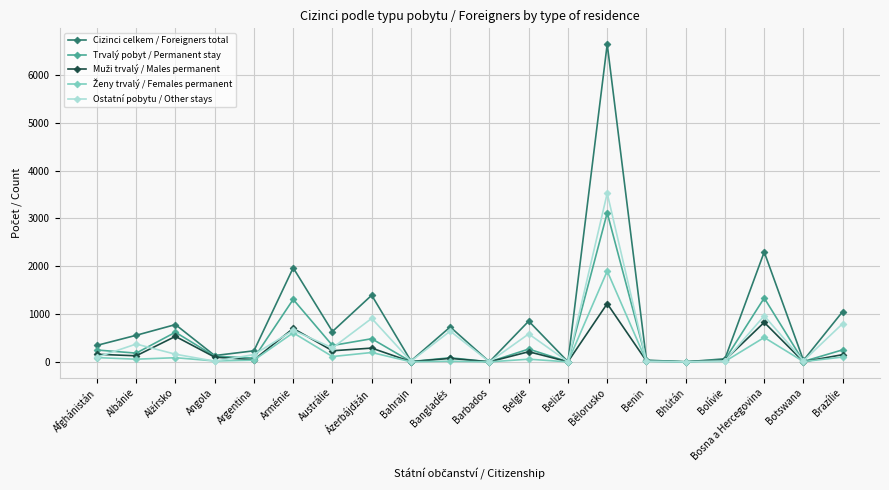

What is the label of the 18th point from the left?

Bosna a Hercegovina